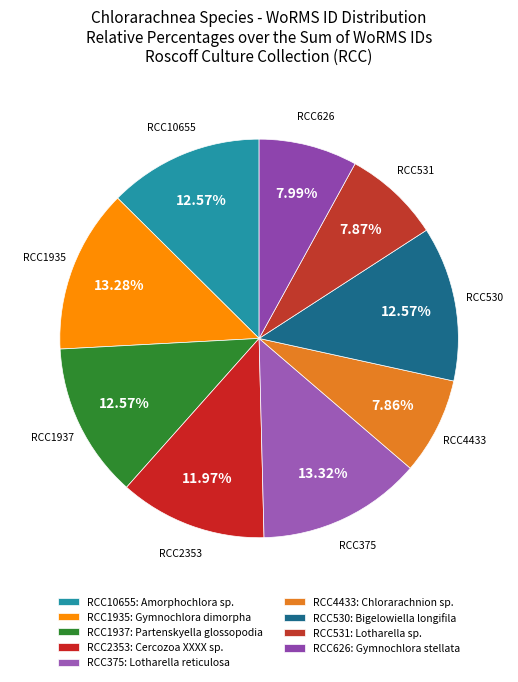

Which has a higher value, RCC530 or RCC375?

RCC375